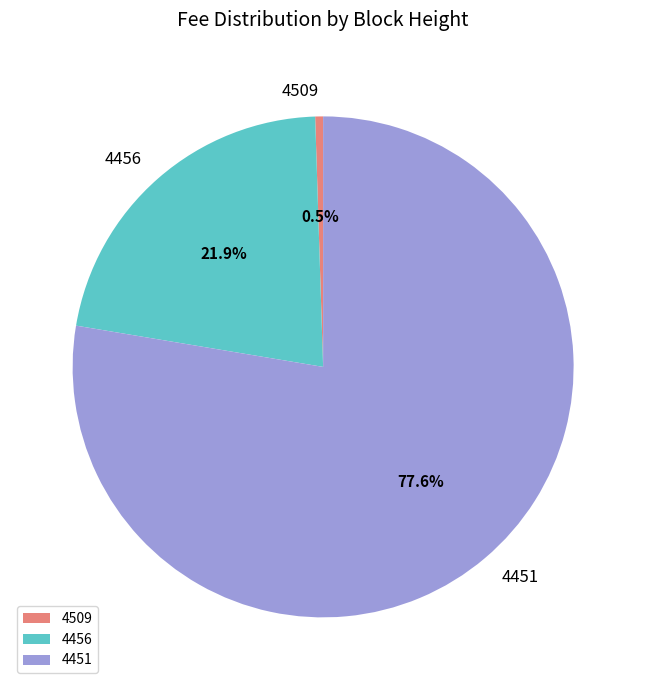

What is the majority slice?

4451